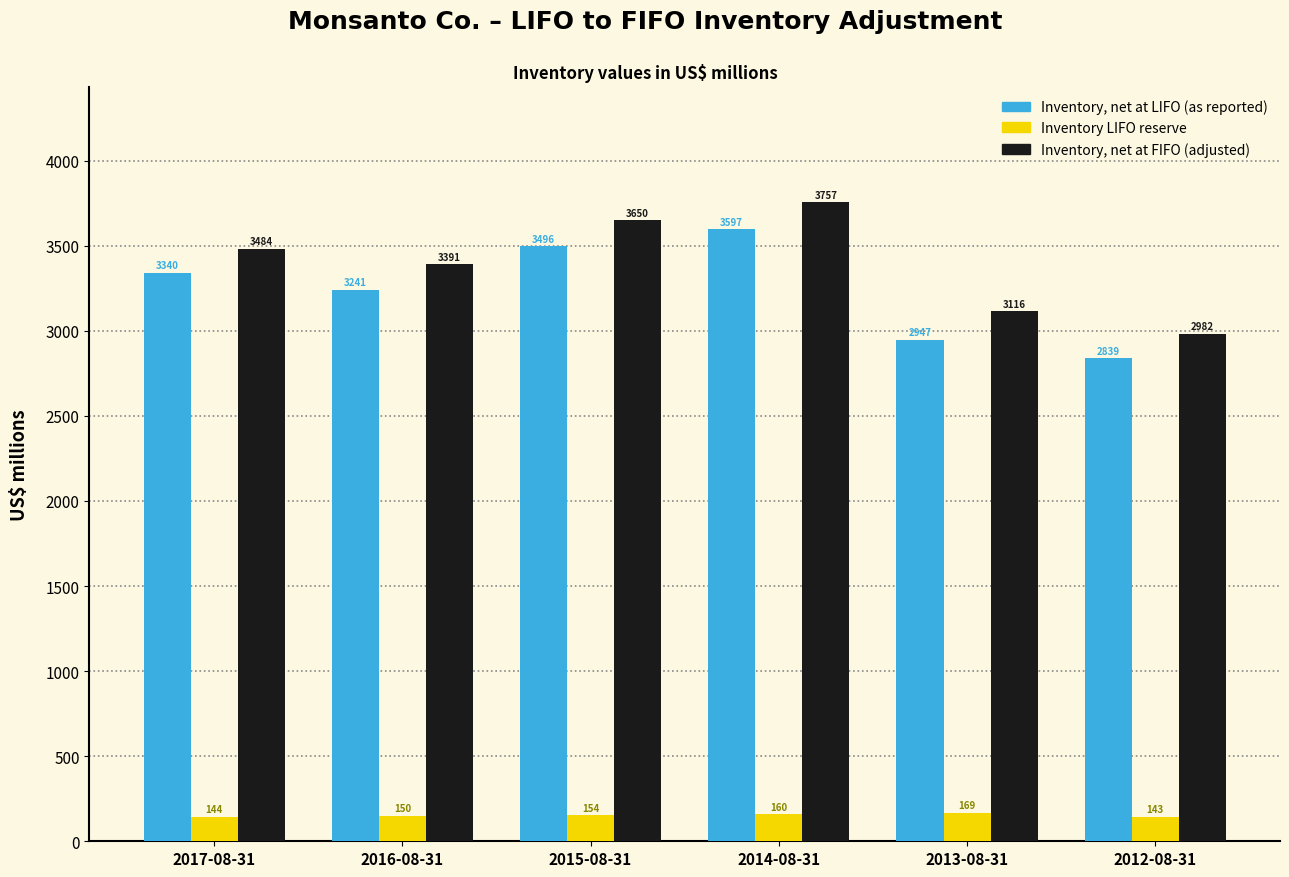

Reading right to left, list all the values displayed in this chart.

Inventory, net at LIFO (as reported): 2839	2947	3597	3496	3241	3340
Inventory LIFO reserve: 143	169	160	154	150	144
Inventory, net at FIFO (adjusted): 2982	3116	3757	3650	3391	3484